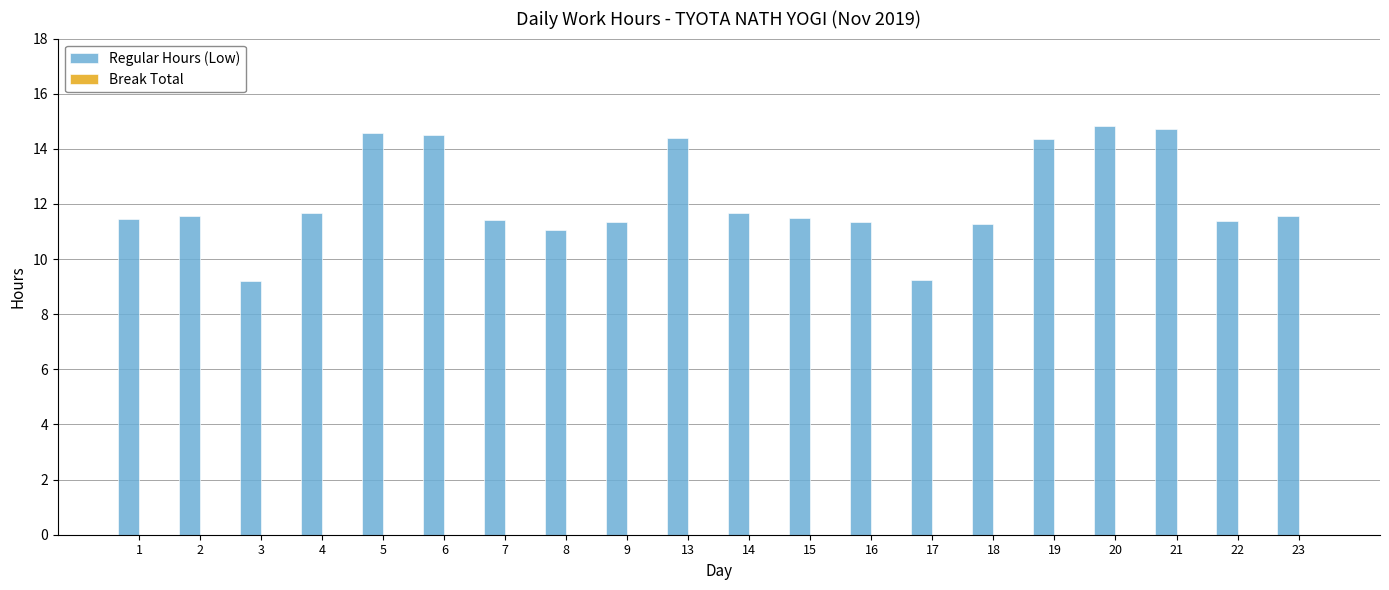

What is the value of the 5th bar from the left?

14.6